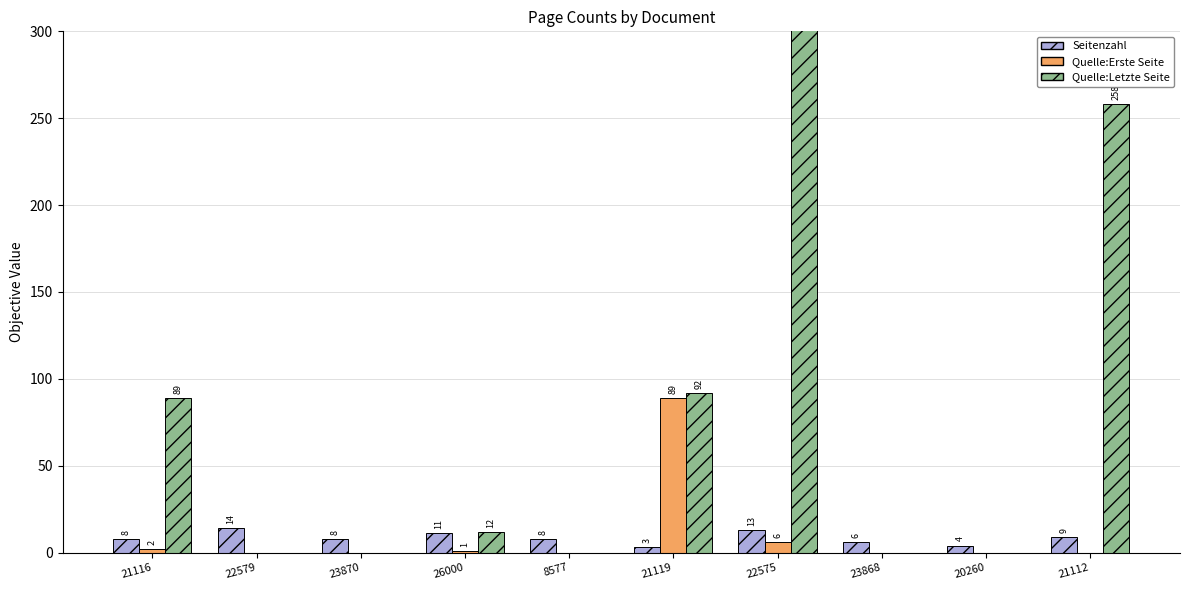

At which category is the sum across all series the highest?

22575